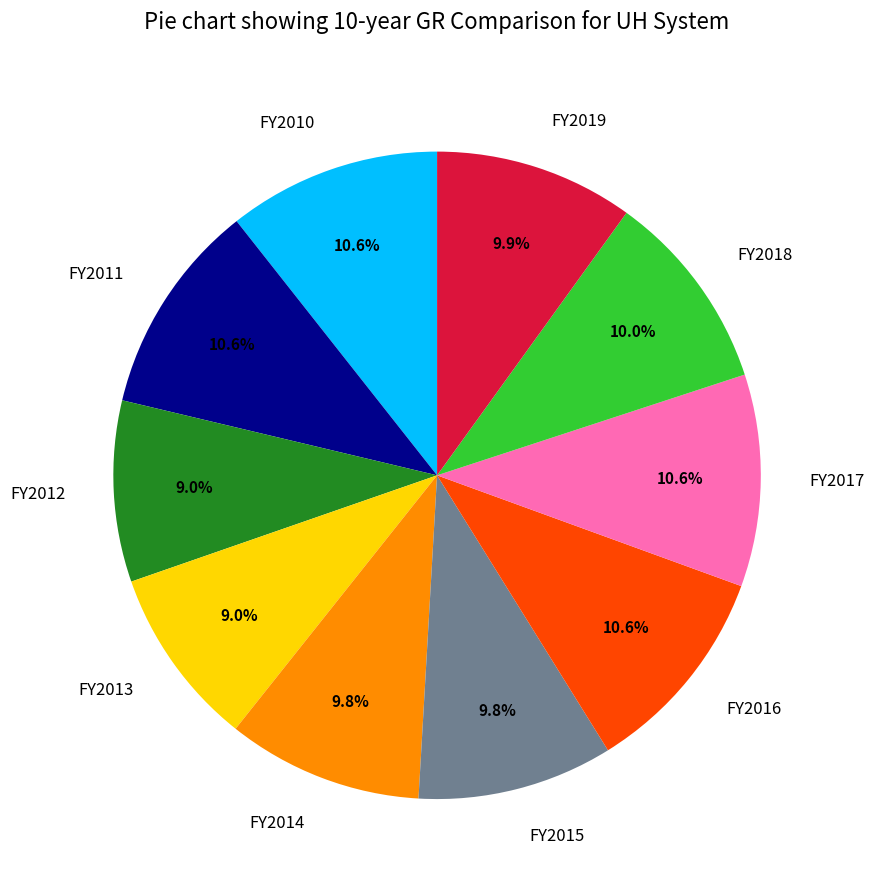

To the nearest percent, what portion does FY2016 represent?

11%